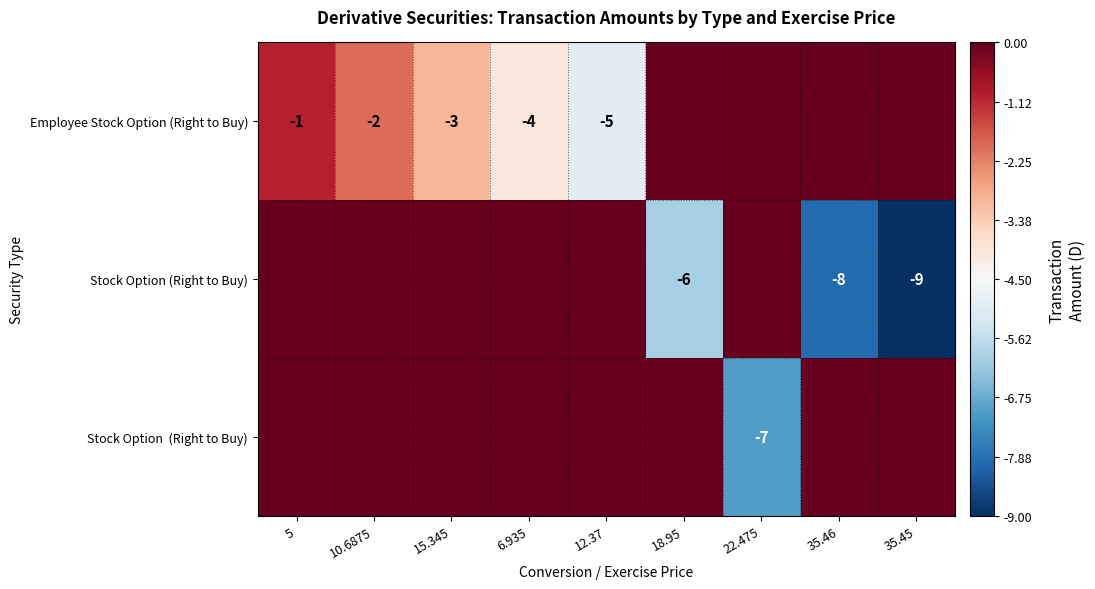

Is it true that Employee Stock Option (Right to Buy) equals -1 at 5?

True